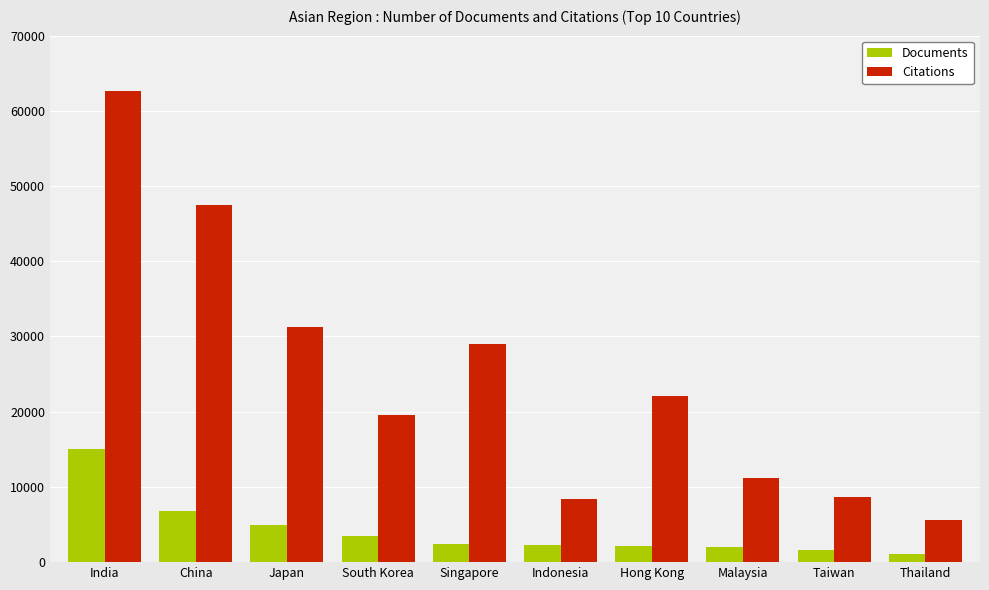

Rank the series at Taiwan from lowest to highest value.

Documents, Citations